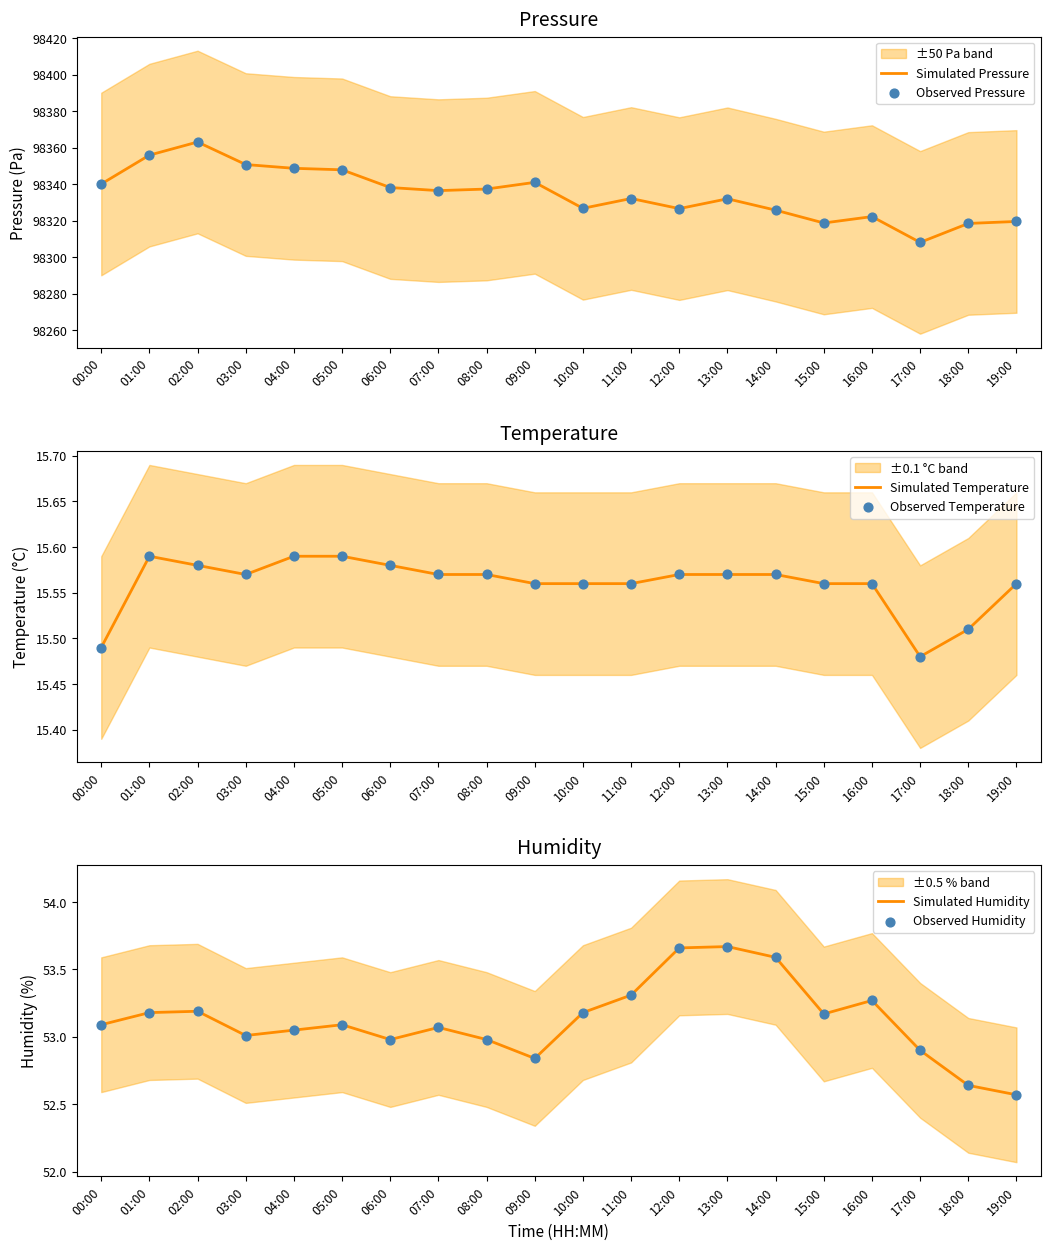

At which category is the sum across all series the highest?

02:00